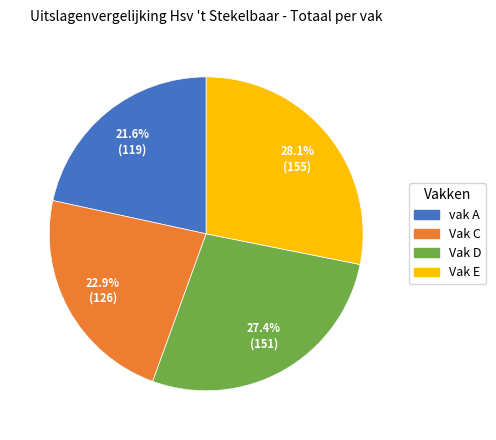

Which slice is the largest?

Vak E